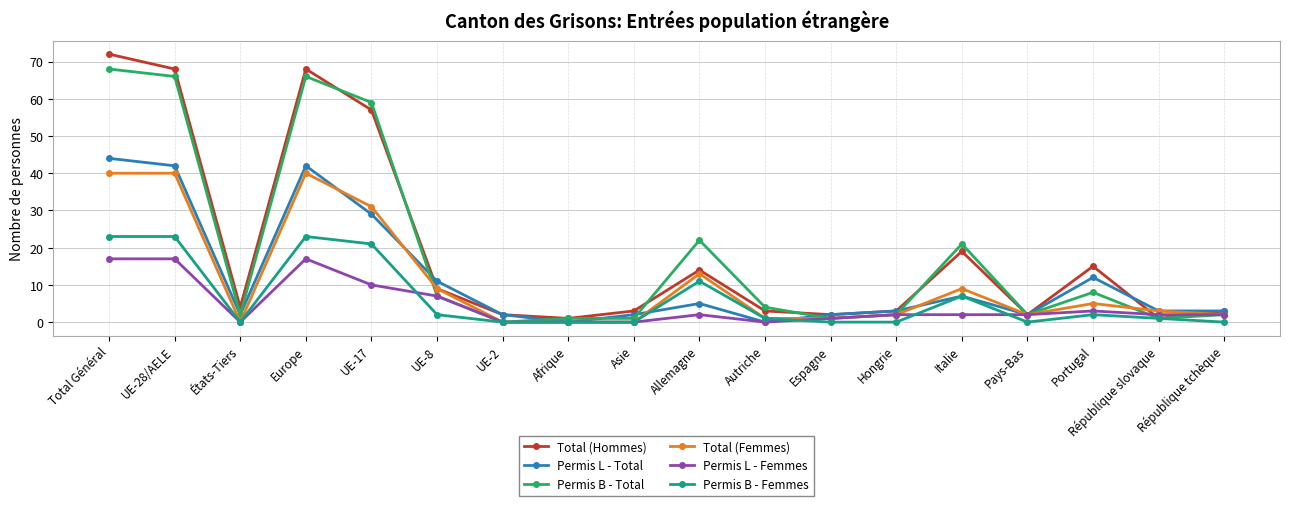

Which category has the highest value across all series?

Total Général